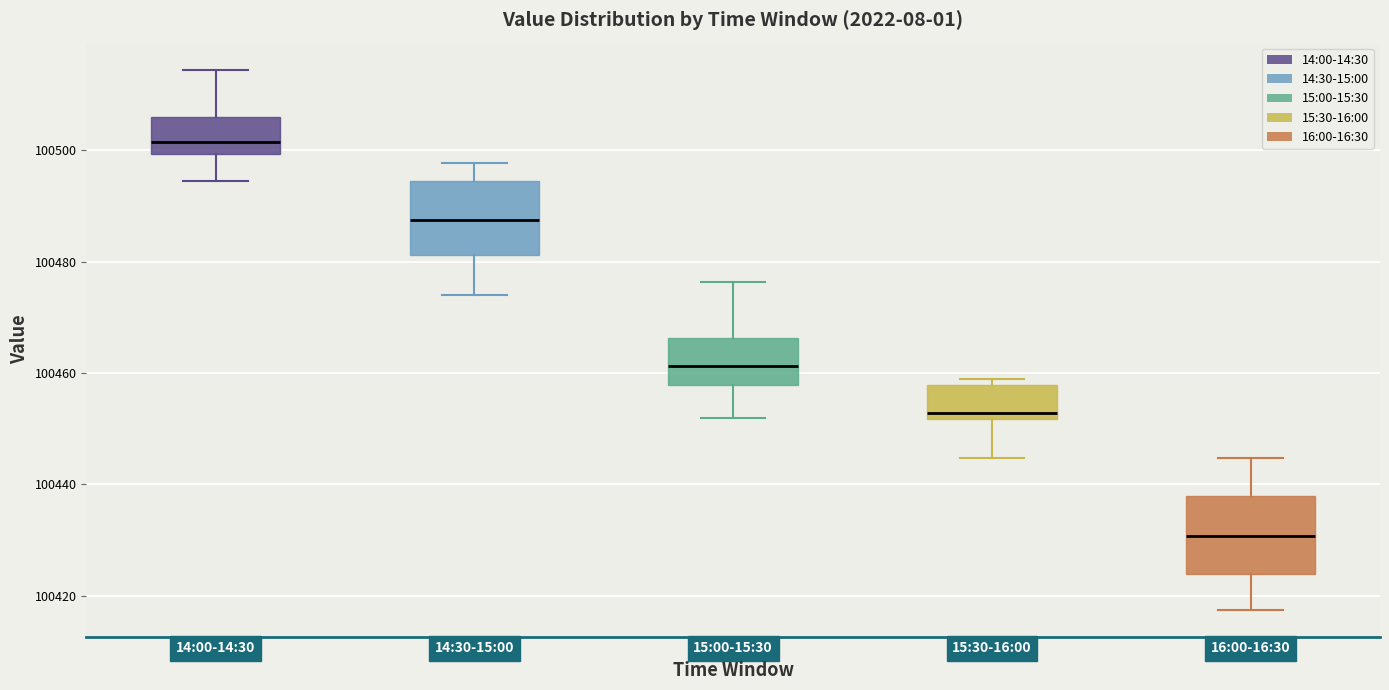

Where is the upper edge of the box for 16:00-16:30 on the y-axis? The values are not printed on the chart, so give them approximately, as read against the axis.

100438